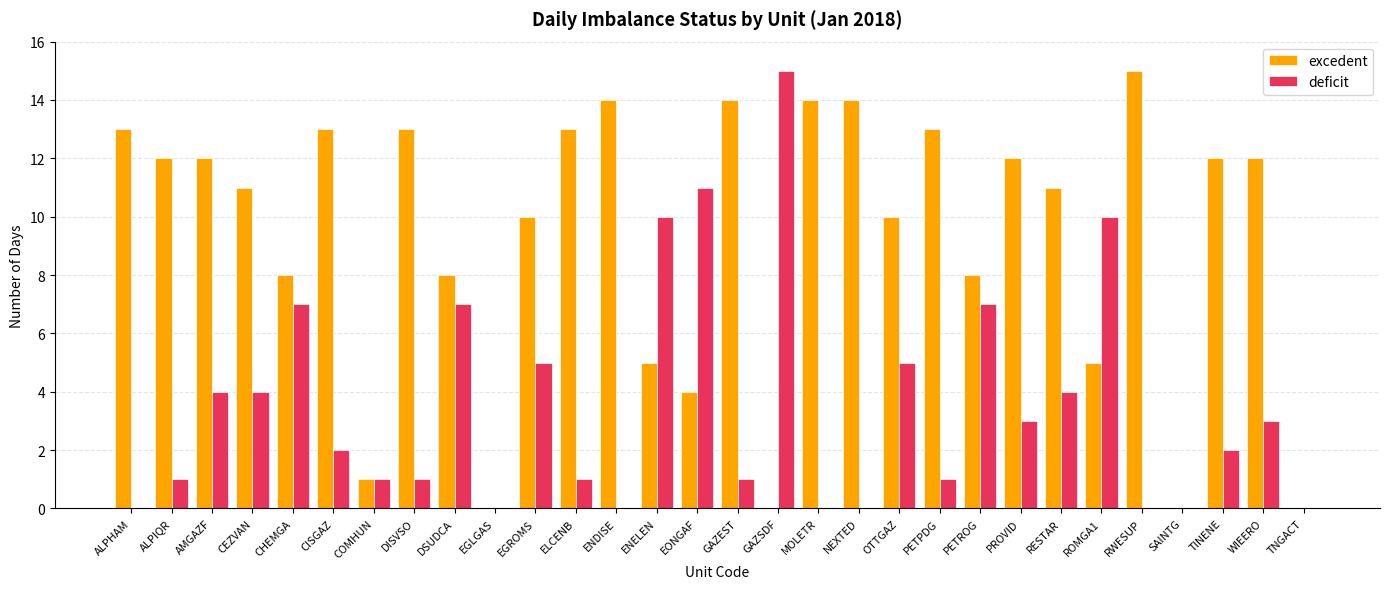

How many groups of bars are there?

30